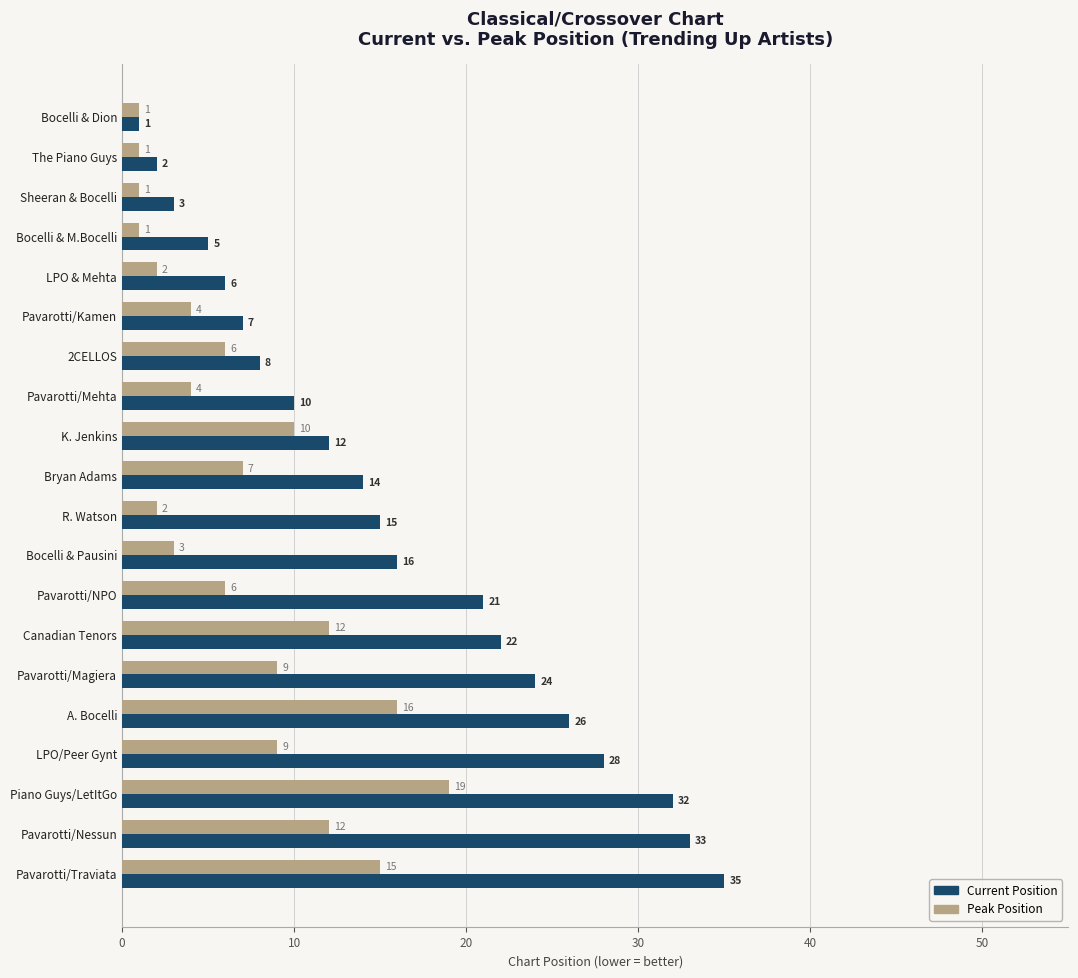

What is the sum of all Peak Position values?

140